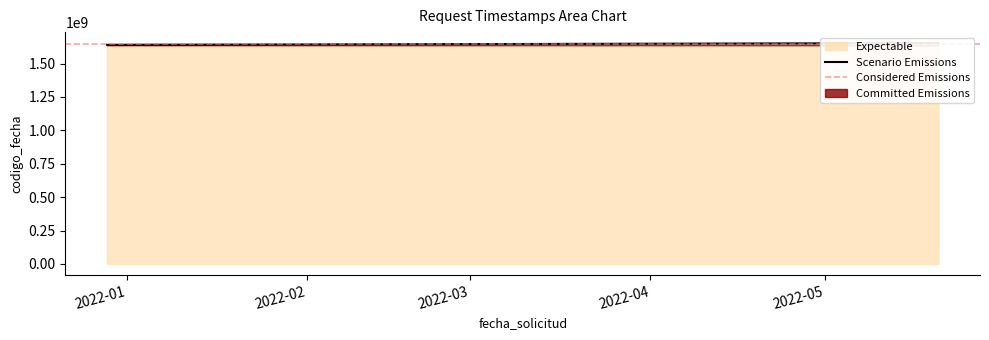

What is the average value?

1649868776